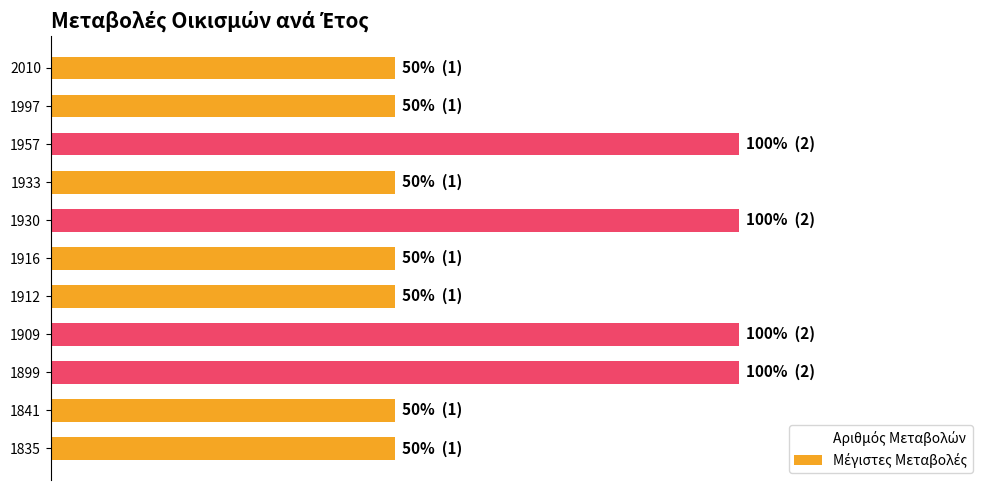

Are the bars horizontal?

Yes